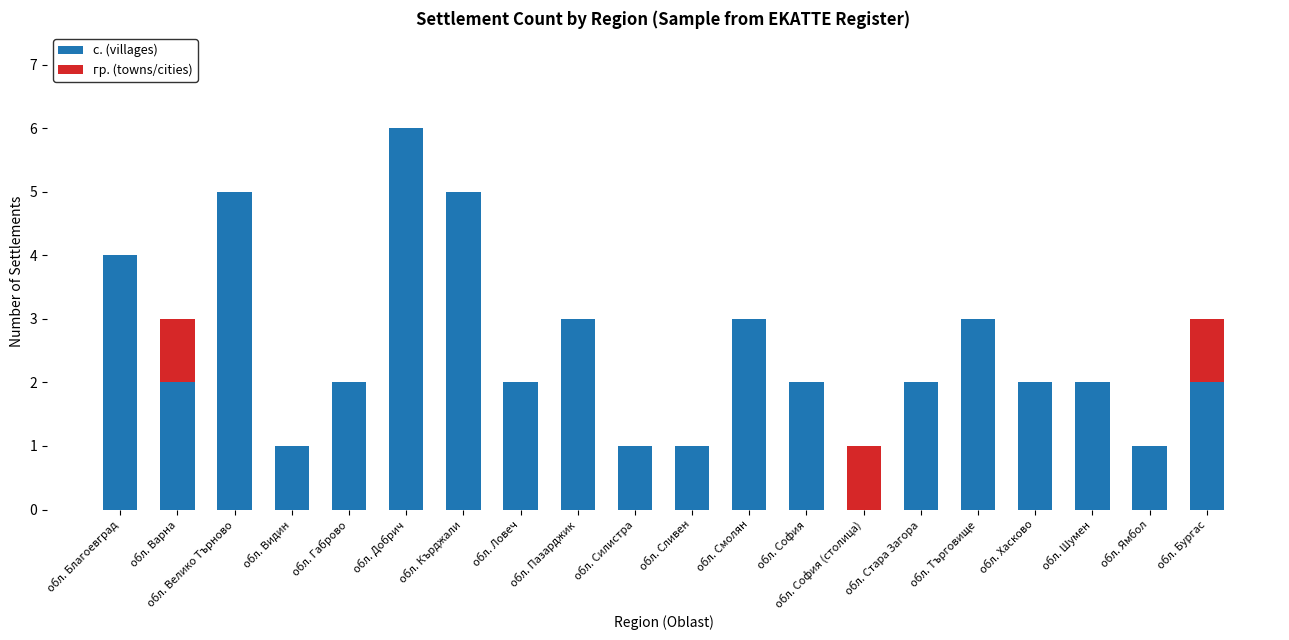

What is the sum of the с. (villages) values at обл. Велико Търново and обл. Ловеч?

7